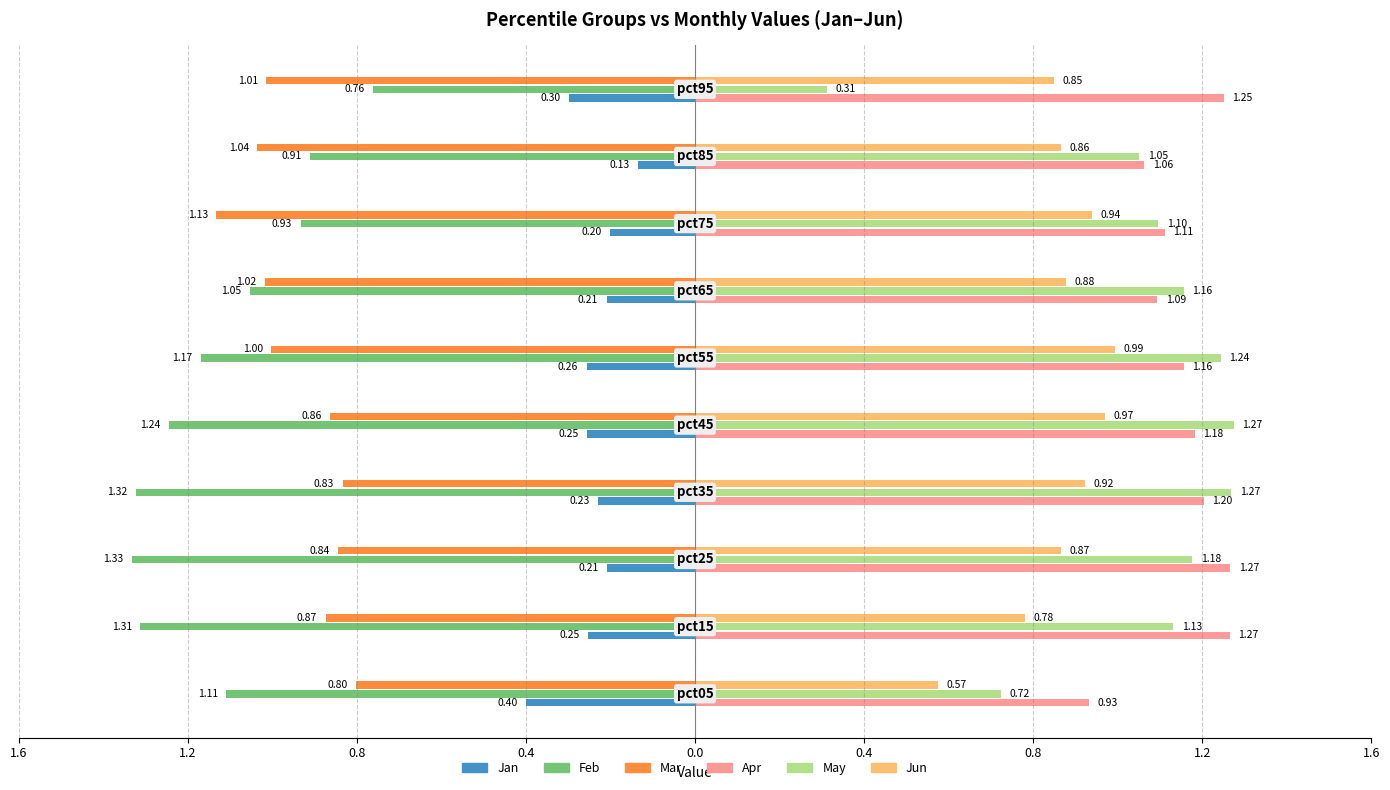

Reading left to right, list all the values displayed in this chart.

Jan: -0.4	-0.3	-0.2	-0.2	-0.3	-0.3	-0.2	-0.2	-0.1	-0.3
Apr: 0.9	1.3	1.3	1.2	1.2	1.2	1.1	1.1	1.1	1.3
Feb: -1.1	-1.3	-1.3	-1.3	-1.2	-1.2	-1.1	-0.9	-0.9	-0.8
May: 0.7	1.1	1.2	1.3	1.3	1.2	1.2	1.1	1.1	0.3
Mar: -0.8	-0.9	-0.8	-0.8	-0.9	-1.0	-1.0	-1.1	-1.0	-1.0
Jun: 0.6	0.8	0.9	0.9	1.0	1.0	0.9	0.9	0.9	0.8